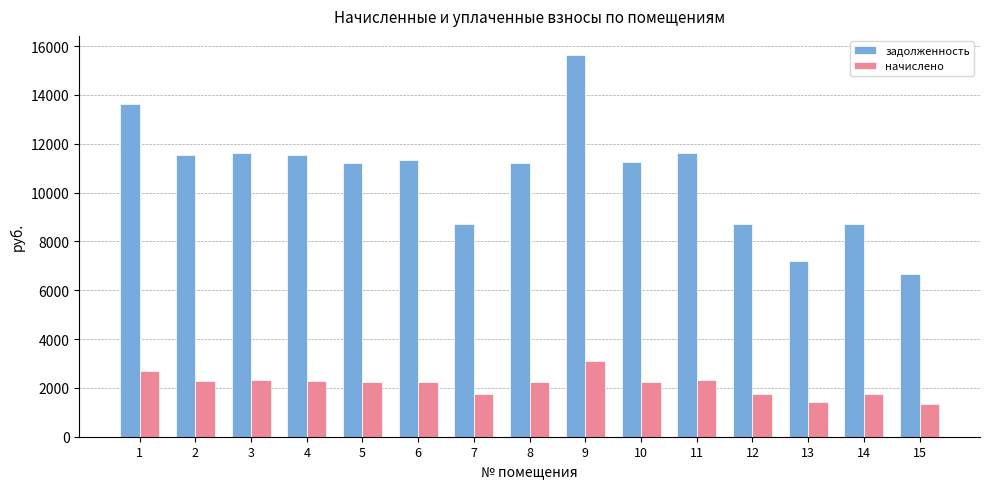

How many groups of bars are there?

15